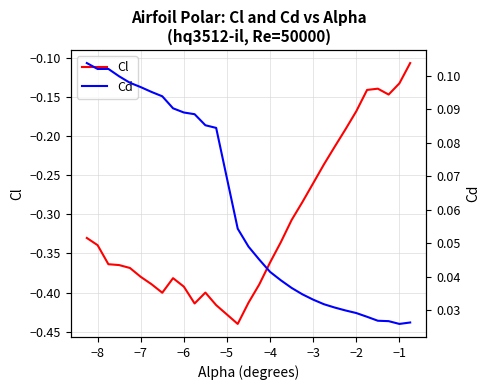

True or false: Cl has a value of -0.1 at −6.

False